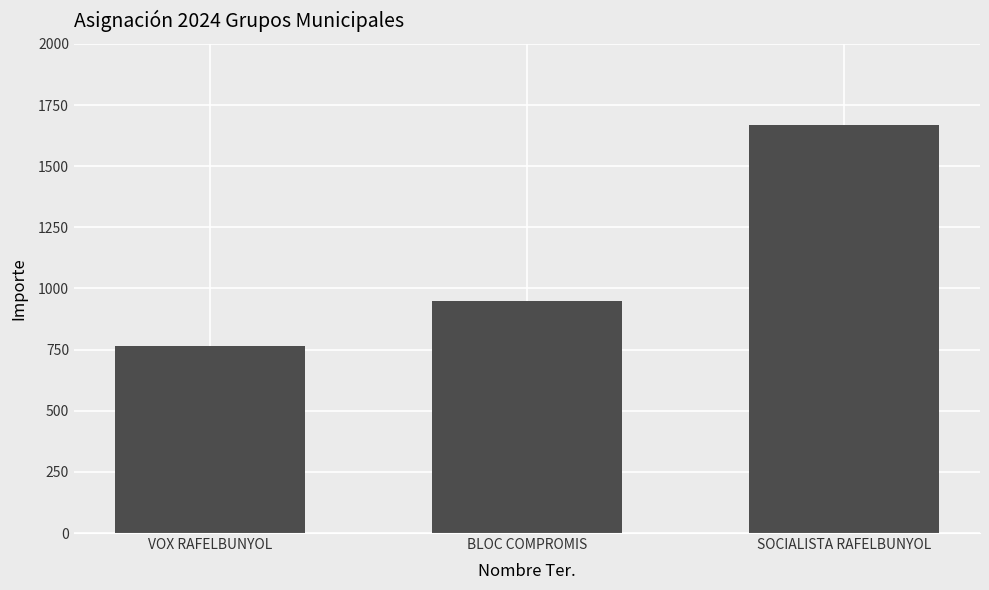

Reading right to left, extract all data points from this chart.

SOCIALISTA RAFELBUNYOL=1668.5	BLOC COMPROMIS=947.0	VOX RAFELBUNYOL=766.6